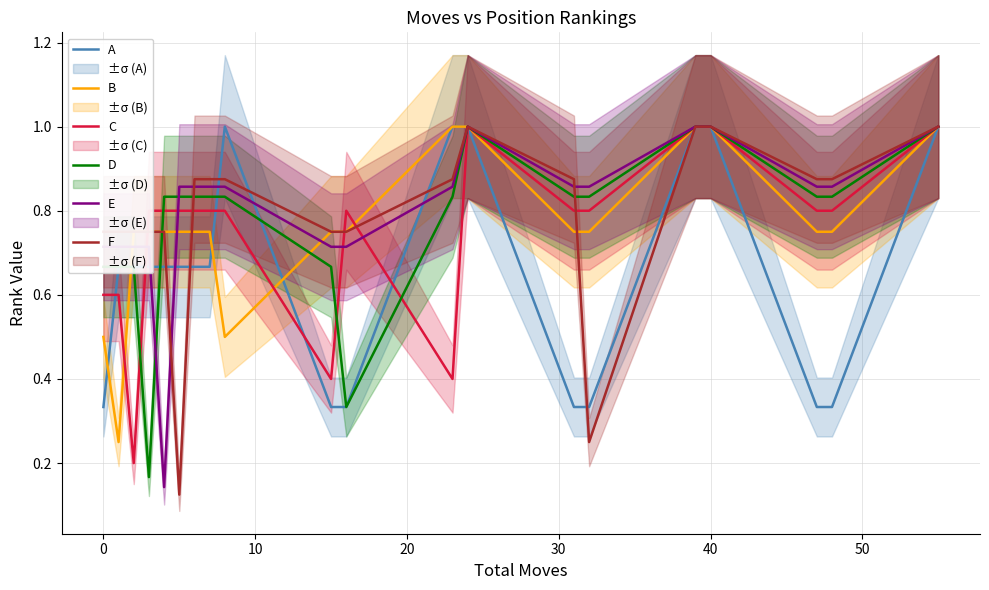

How many interior local peaks does the A series have?

1